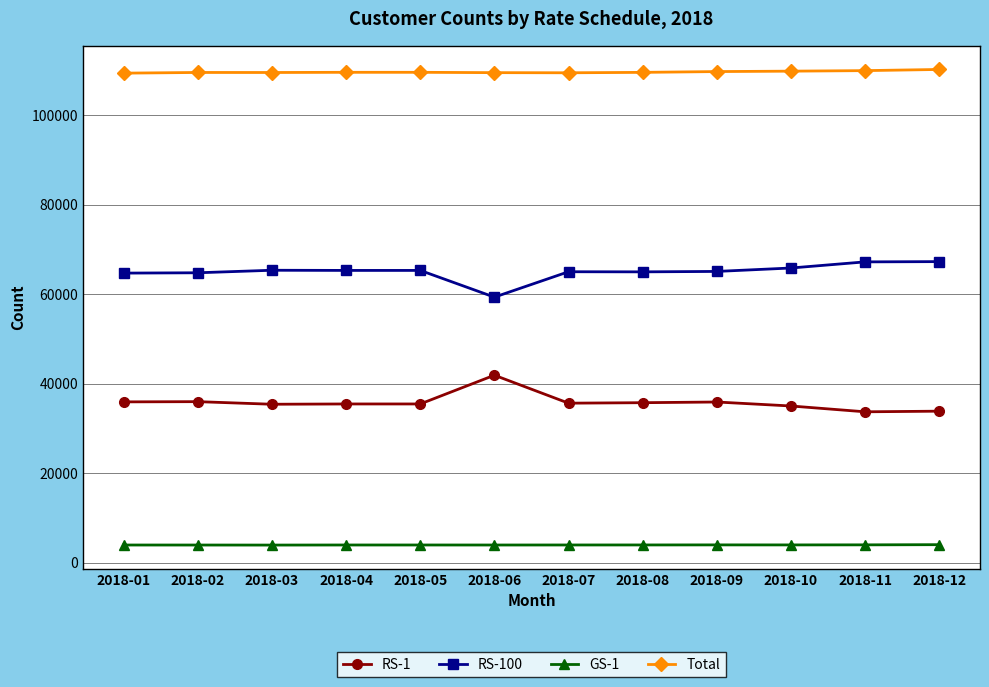

What is the maximum value for RS-100?

67292